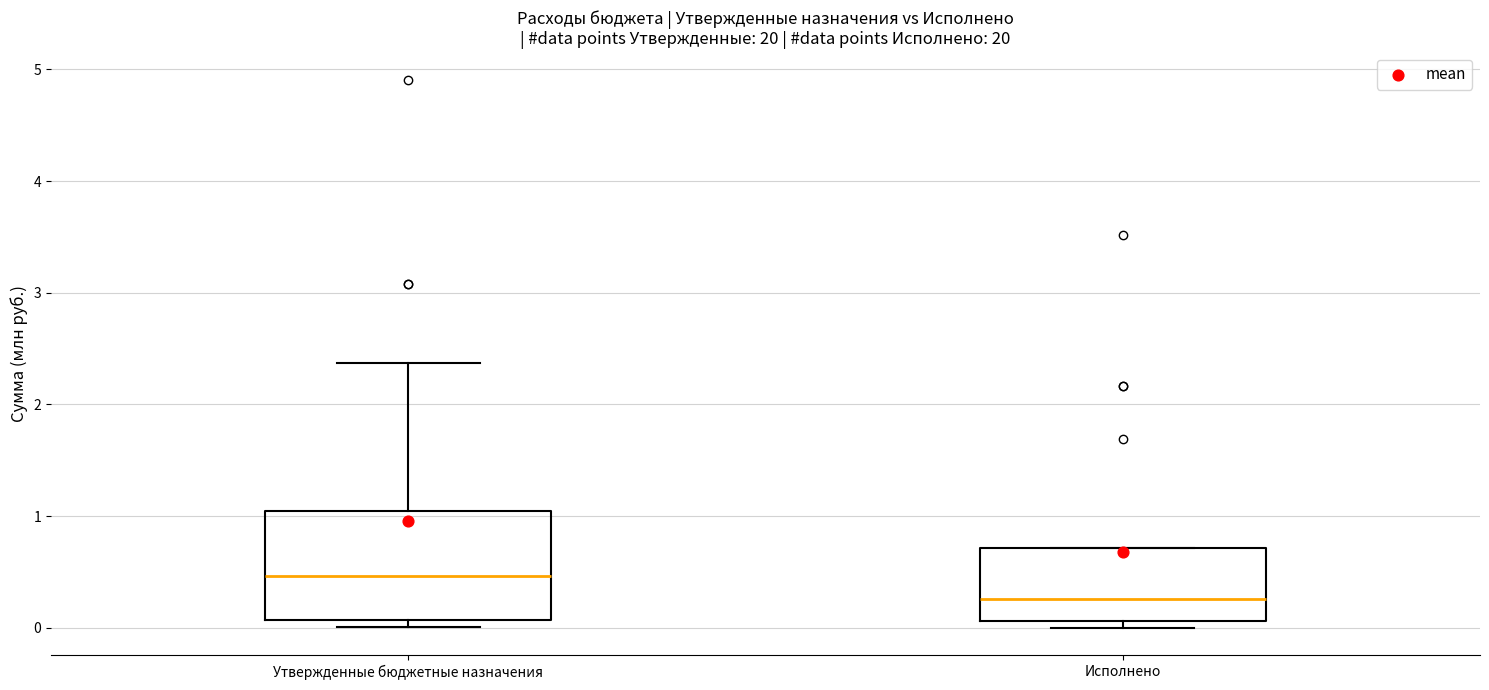

Where is the upper edge of the box for Утвержденные бюджетные назначения on the y-axis? The values are not printed on the chart, so give them approximately, as read against the axis.

1.0